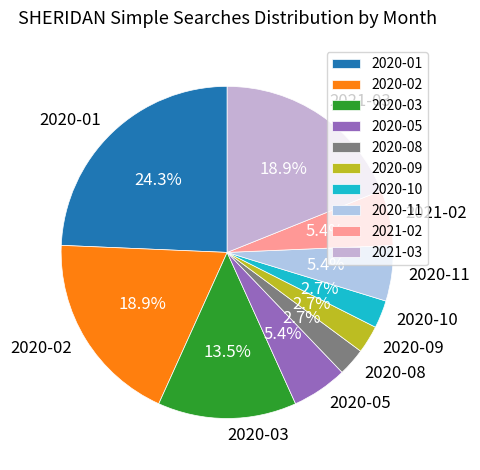

Which slice is the largest?

2020-01